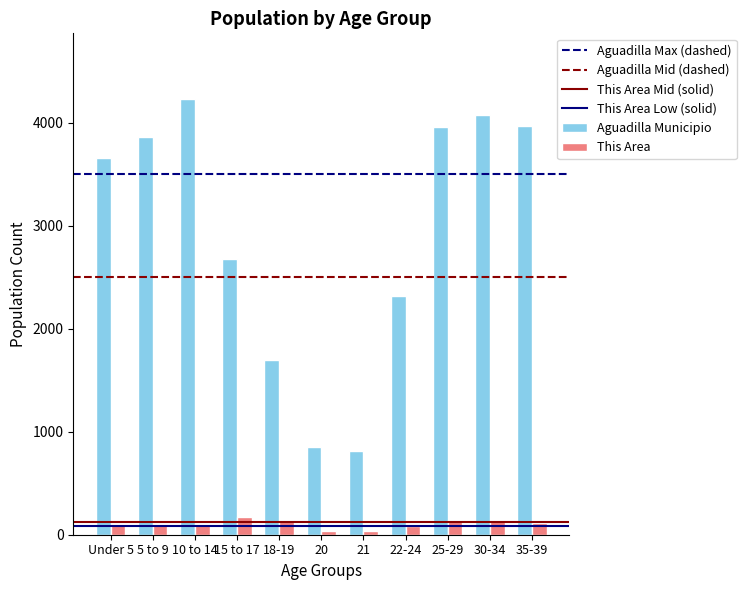

Which series has the widest spread of values?

Aguadilla Municipio